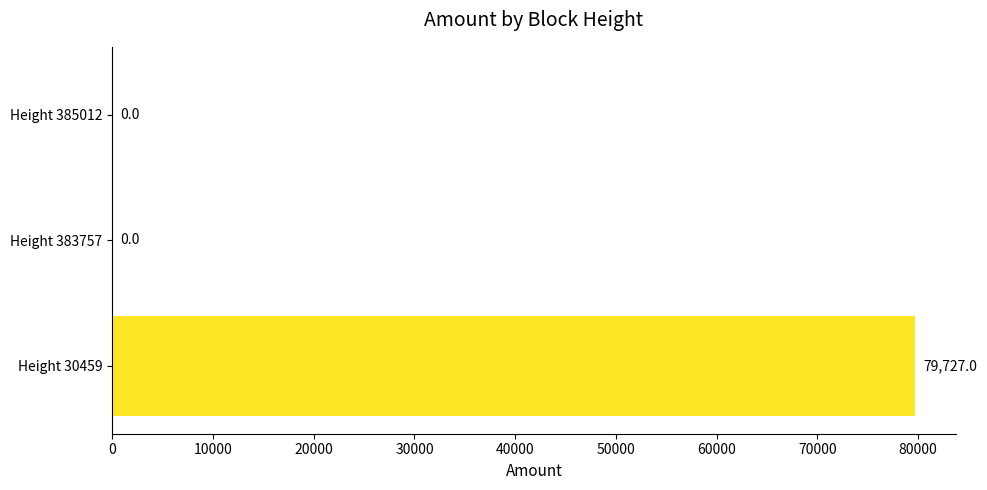

What is the sum of all values?

79727